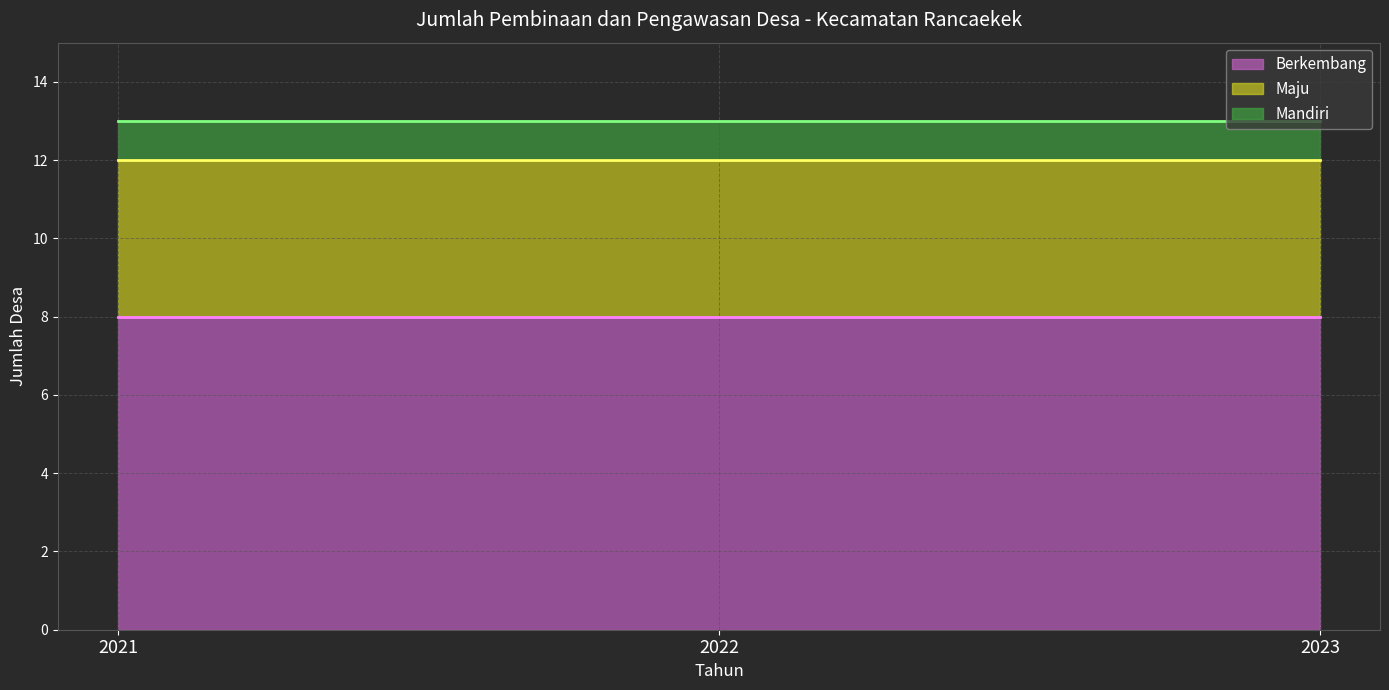

Reading right to left, extract all data points from this chart.

Berkembang: 8	8	8
Maju: 4	4	4
Mandiri: 1	1	1